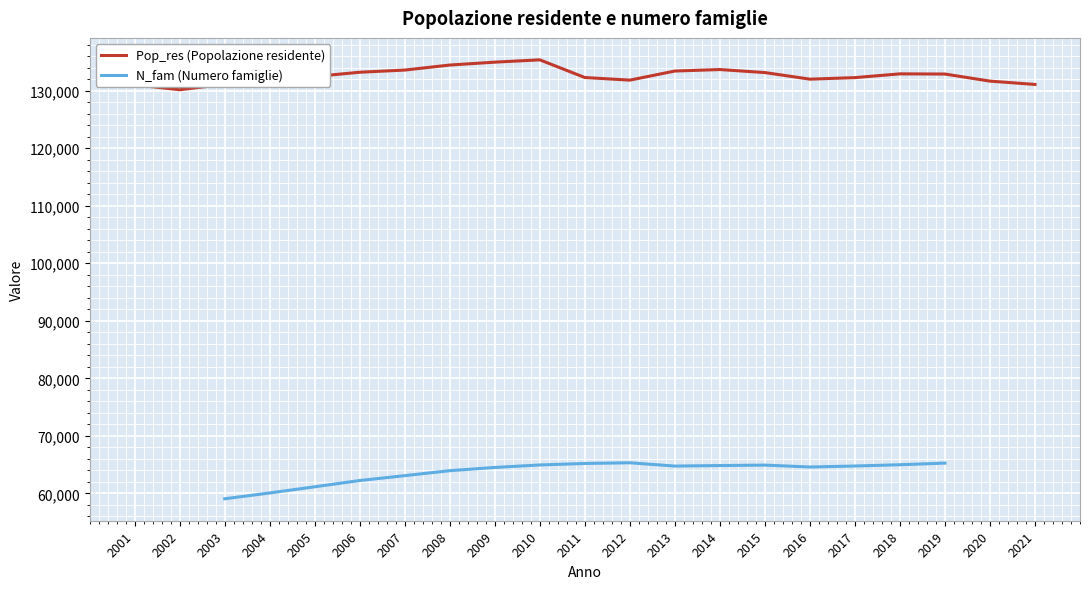

Does the chart display data point markers on the line(s)?

No